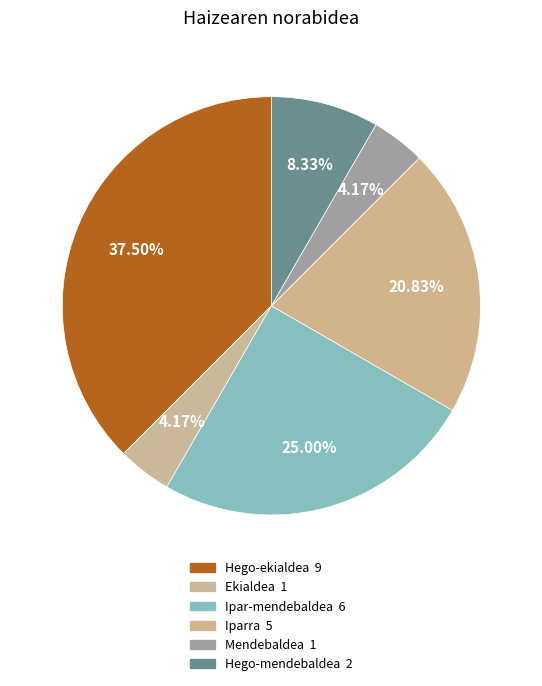

Which slice is the largest?

Hego-ekialdea